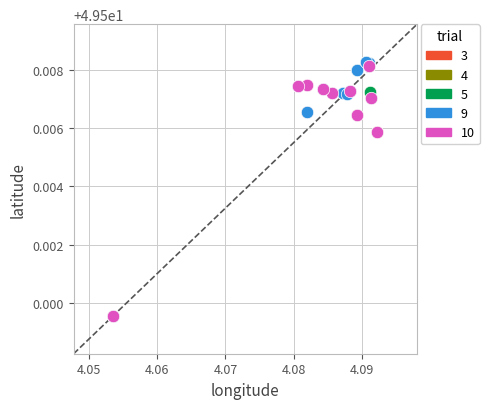

What are all the series names shown in the legend?

3, 4, 5, 9, 10